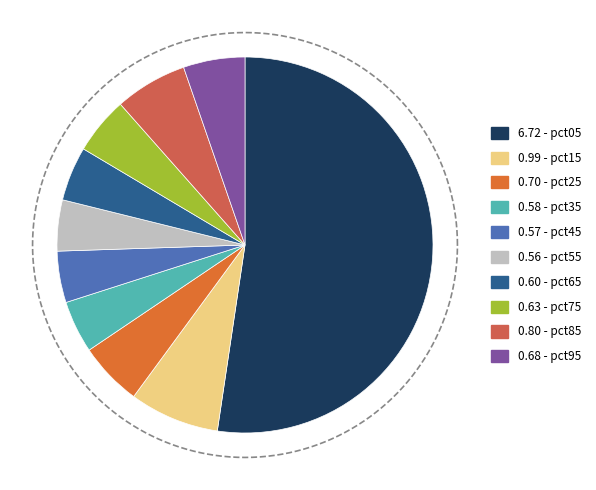

To the nearest percent, what is the difference between the pct15 and pct55 slice percentages?

3%